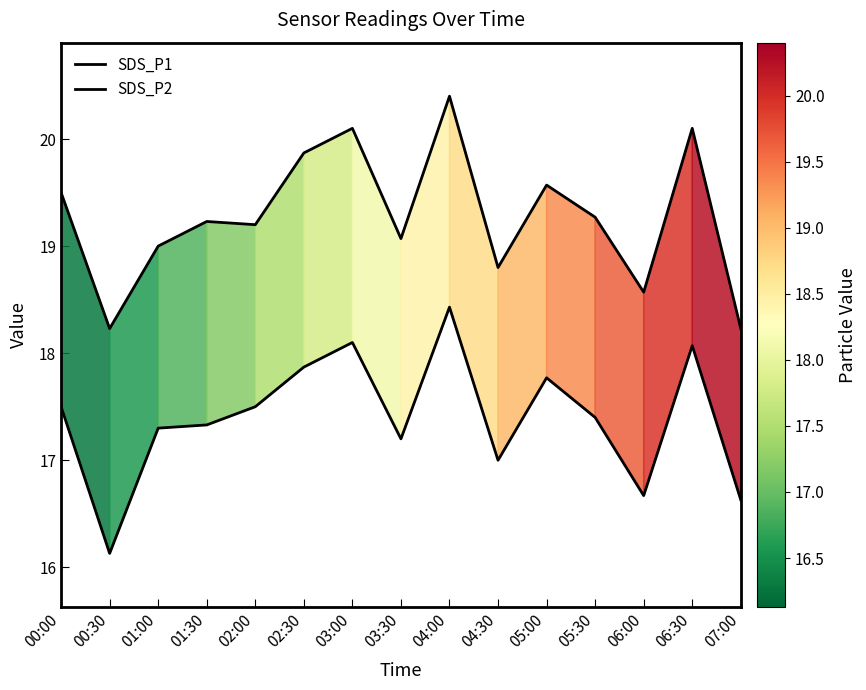

What value does the SDS_P2 series have at 04:30?

17.0